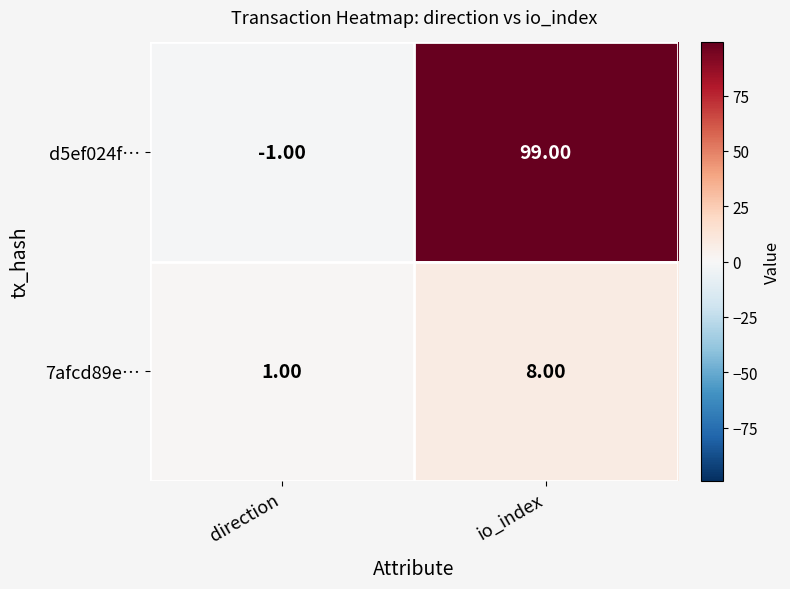

What is the greatest value displayed?

99